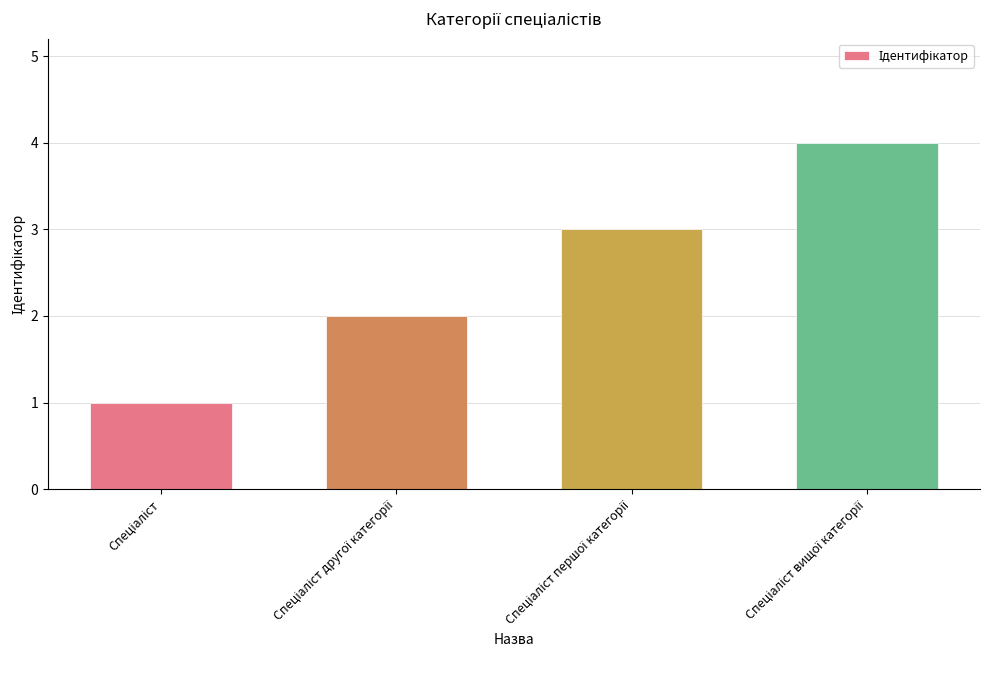

What is the difference between the maximum and minimum values?

3